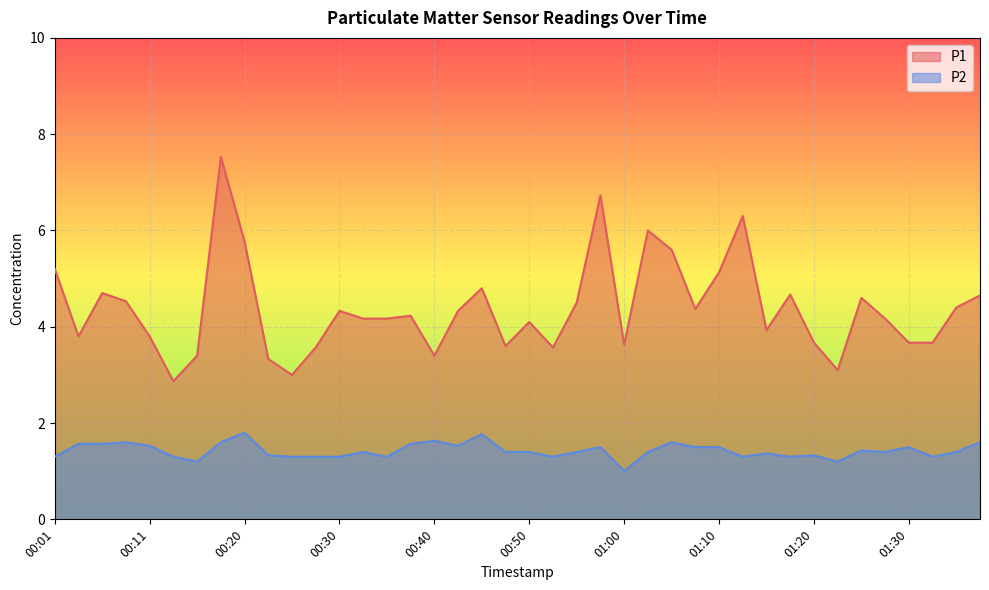

Rank the series by their maximum value, from lowest to highest.

P2, P1